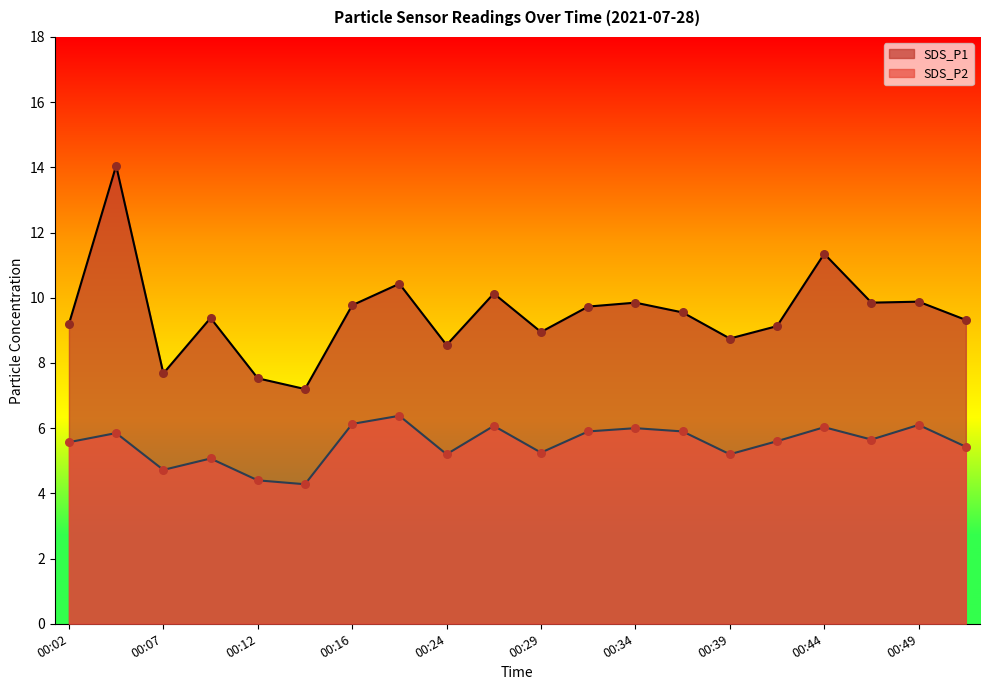

At how many categories does at least one series exceed 11?

2